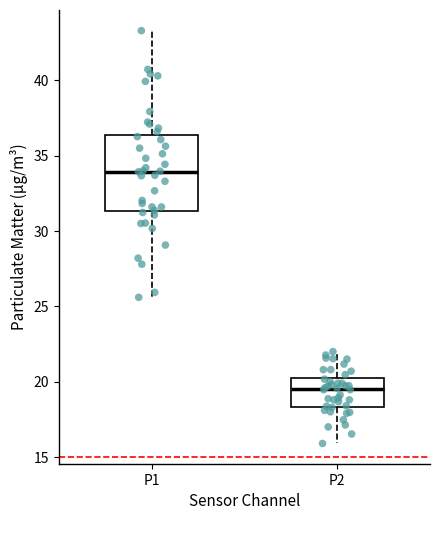

Reading left to right, read every box against the y-axis: the position of its median line, the range the box covers, and the ends of its whiskers. The values are not printed on the chart, so give them approximately, as read against the axis.

P1: median 34.0, box 31.5 to 36.5, whiskers 25.5 to 43.5
P2: median 19.5, box 18.5 to 20.0, whiskers 16.0 to 22.0